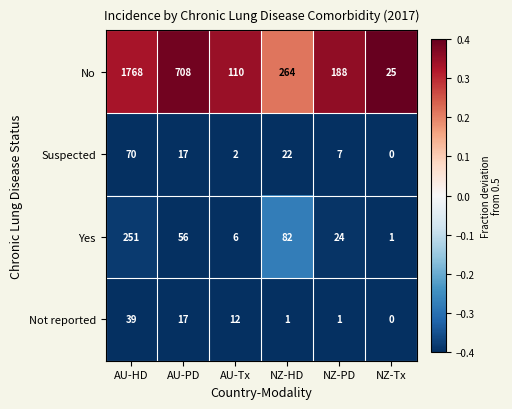

What is the minimum value for No?

25